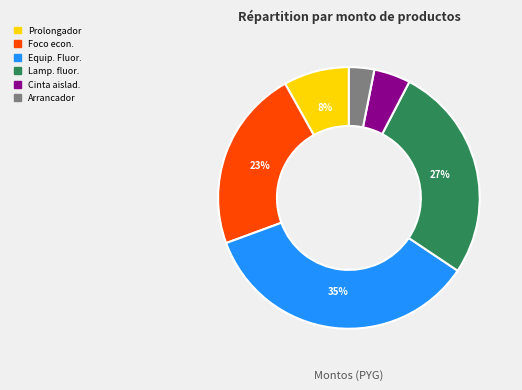

What is the smallest slice in the pie chart?

Arrancador